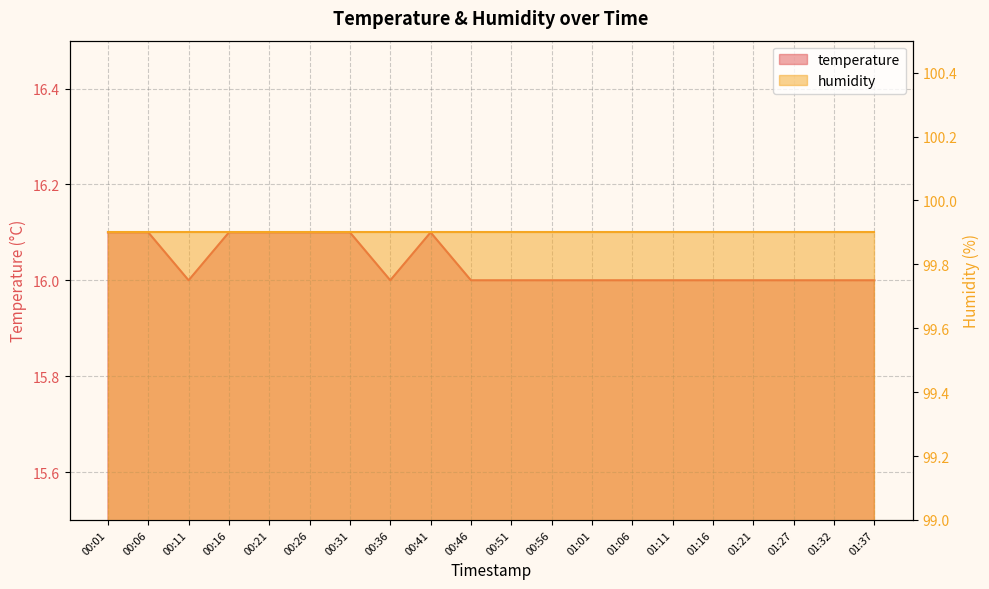

What is the greatest value displayed?

16.1